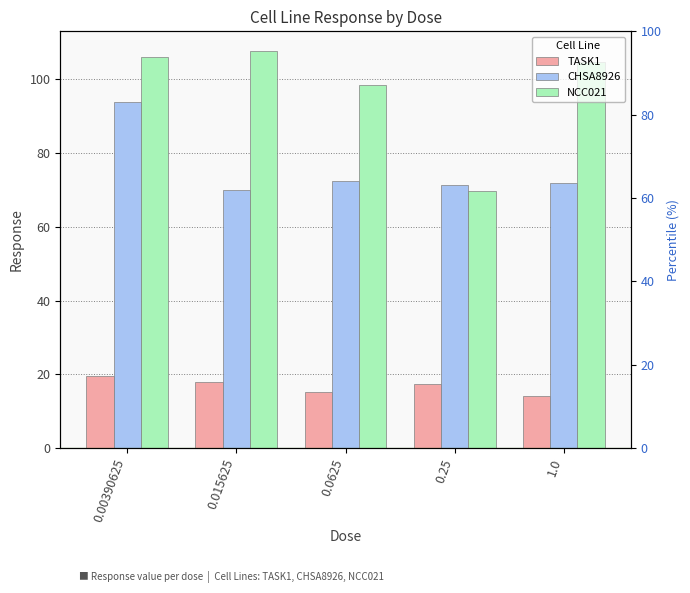

Reading right to left, list all the values displayed in this chart.

TASK1: 14.2	17.2	15.3	17.9	19.4
CHSA8926: 71.9	71.3	72.5	69.9	93.8
NCC021: 104.6	69.8	98.5	107.7	106.2